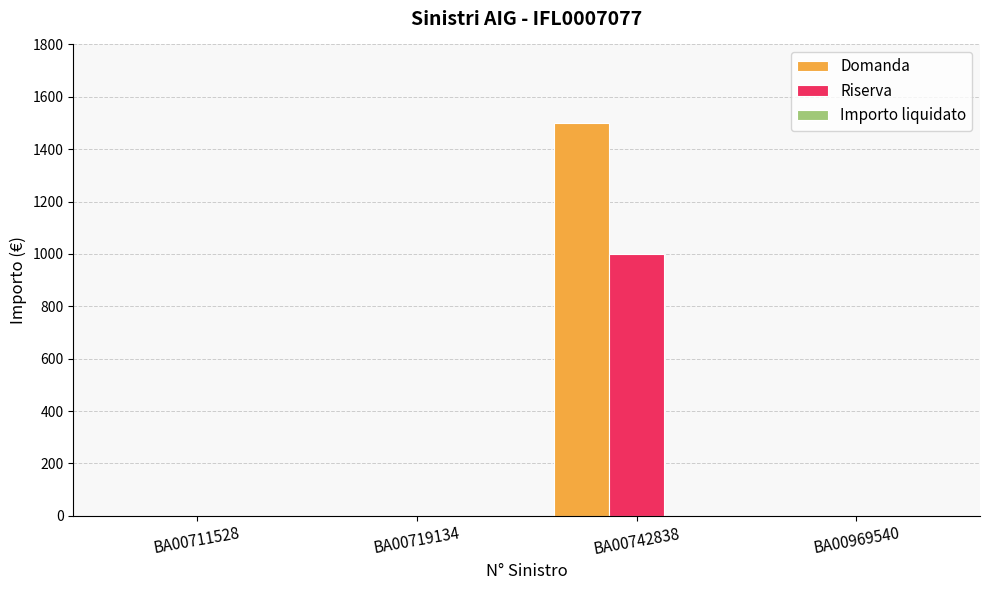

What is the total value across all series at BA00742838?

2500